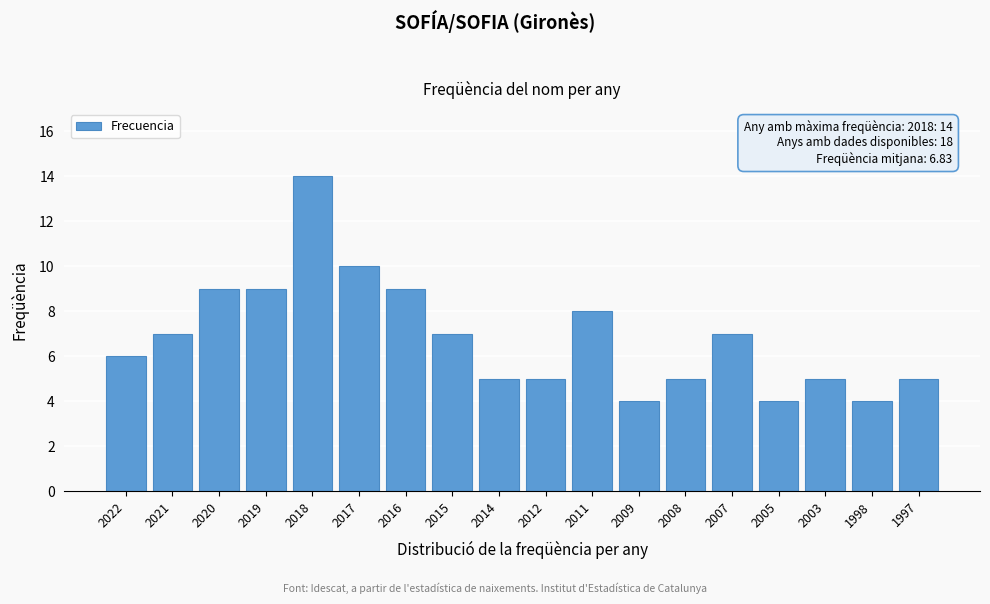

Reading left to right, extract all data points from this chart.

2022=6	2021=7	2020=9	2019=9	2018=14	2017=10	2016=9	2015=7	2014=5	2012=5	2011=8	2009=4	2008=5	2007=7	2005=4	2003=5	1998=4	1997=5